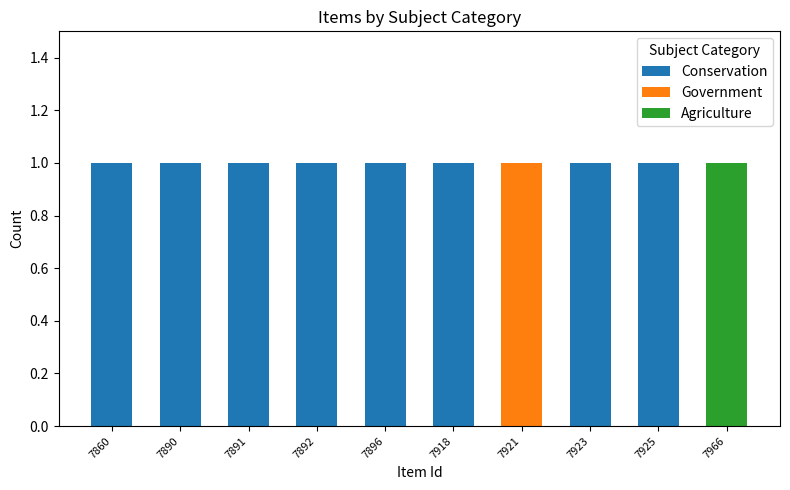

Is it true that Conservation equals 1 at 7896?

True